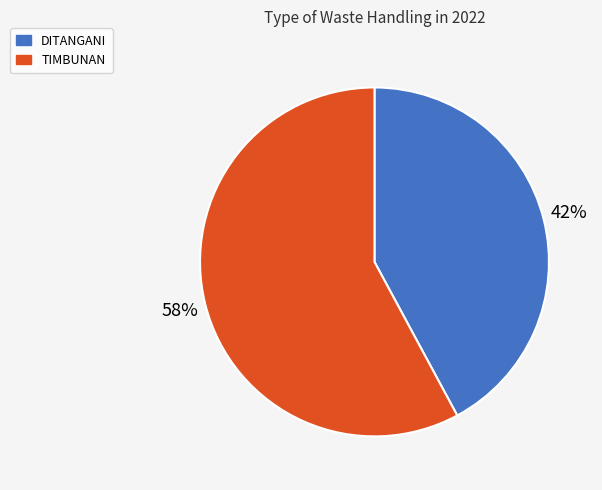

To the nearest percent, what portion does DITANGANI represent?

42%